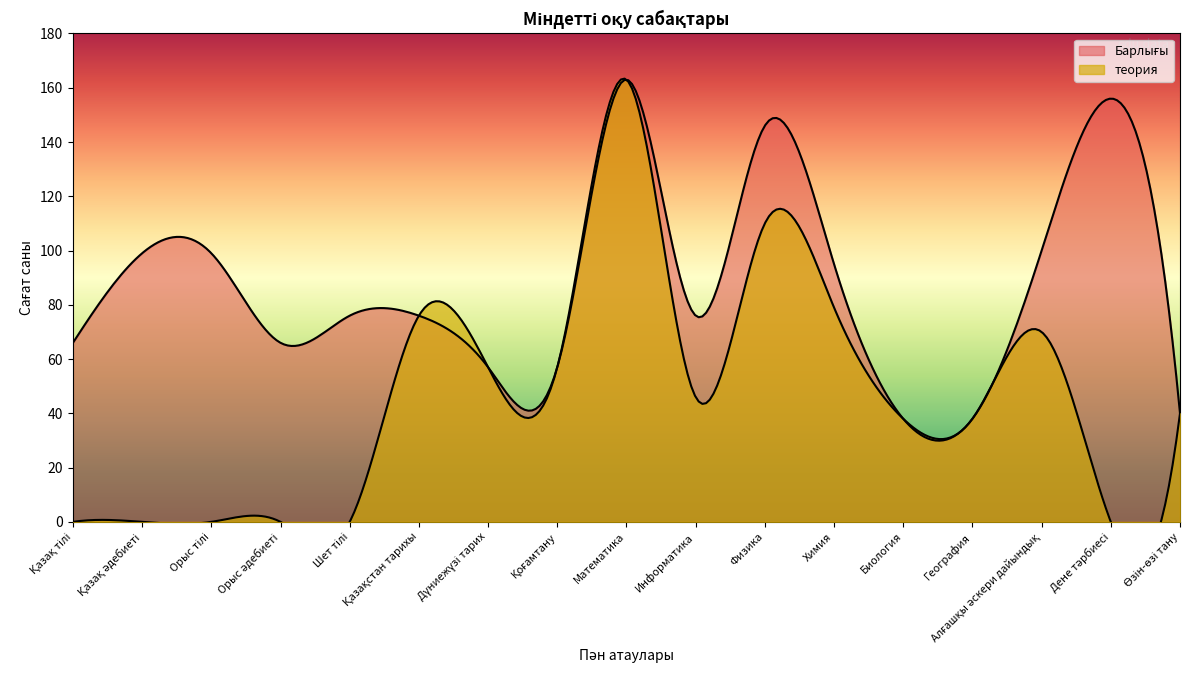

How many data points does each series have?

17